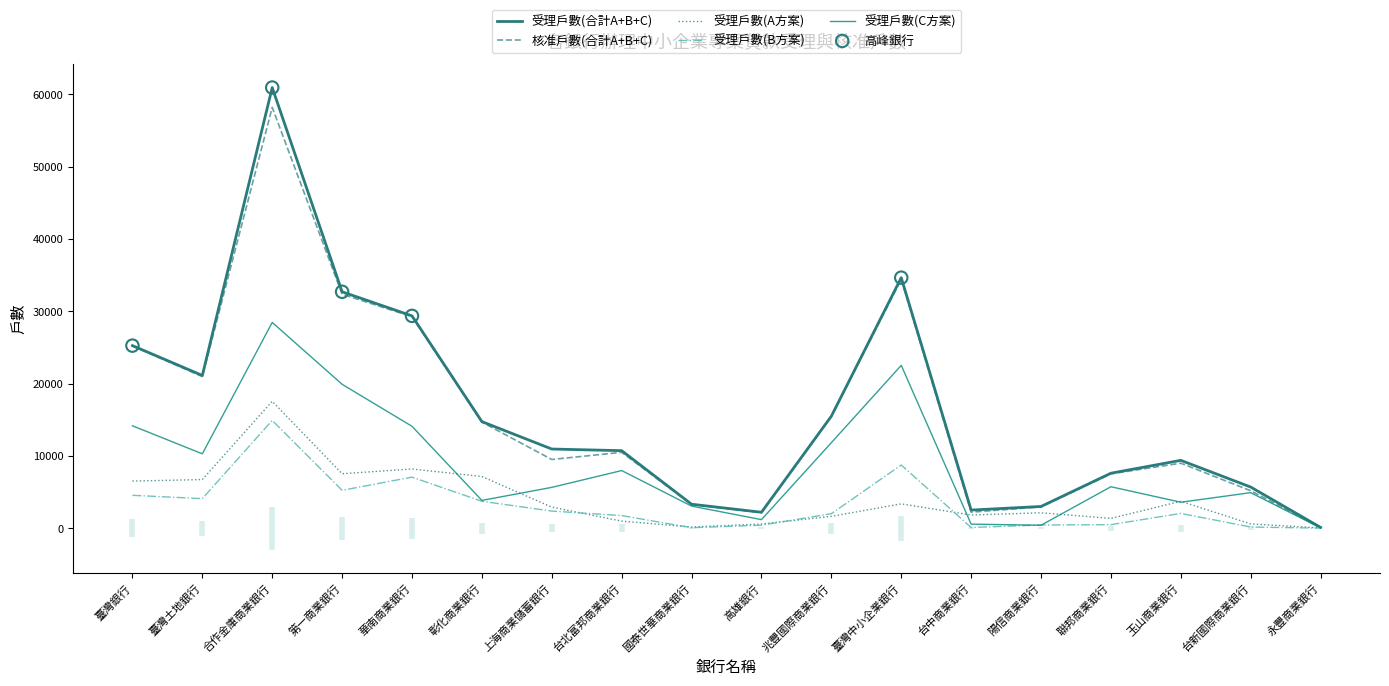

What is the total value across all series at 兆豐國際商業銀行?

46479